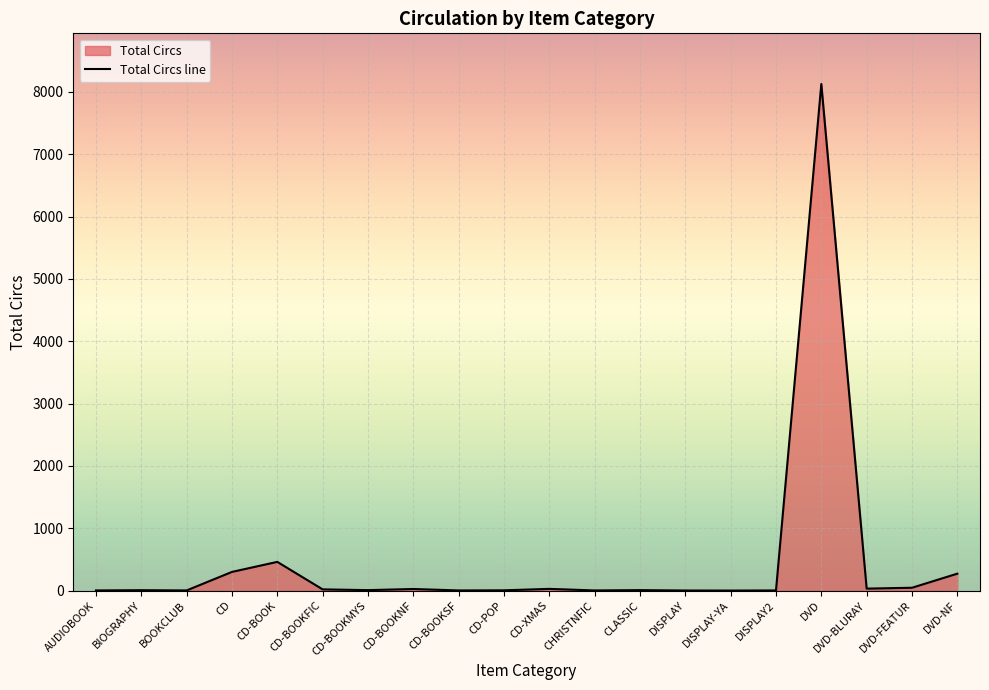

Which category has the lowest value across all series?

DISPLAY-YA